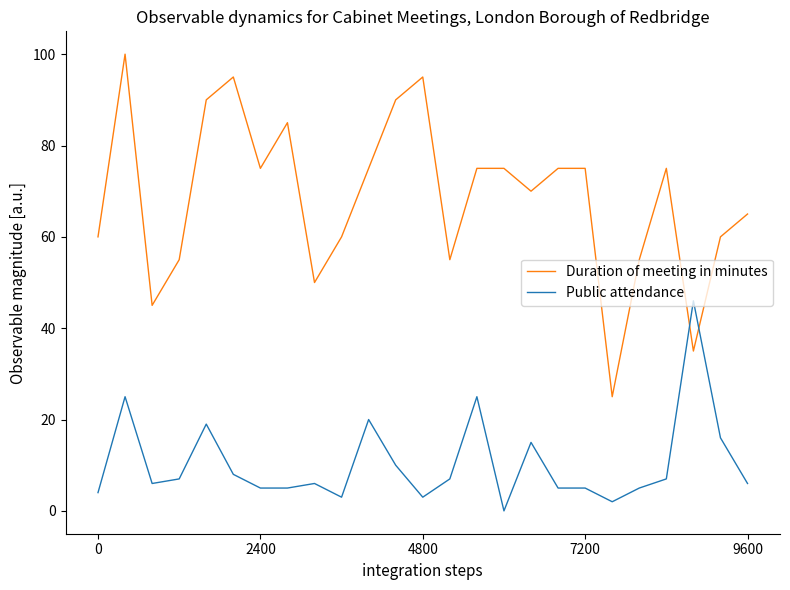

List the series in order of their overall mean, lowest first.

Public attendance, Duration of meeting in minutes